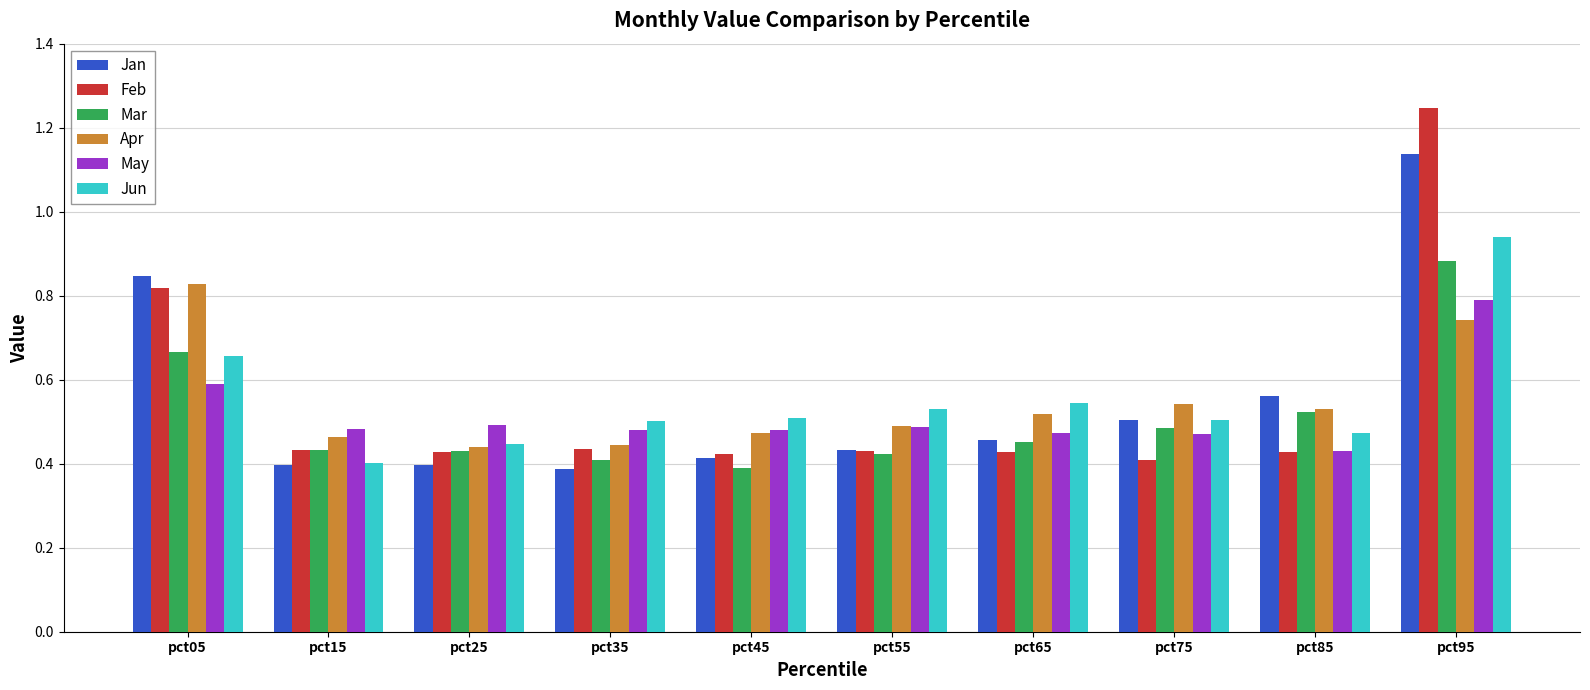

Which label corresponds to the largest value in the chart?

pct95